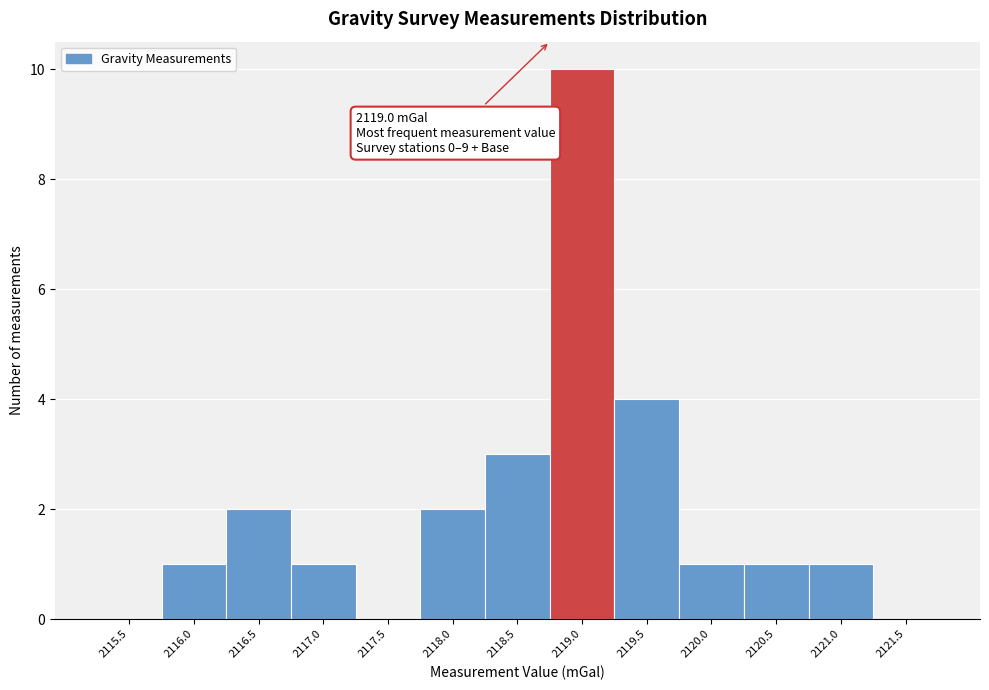

Reading right to left, list all the values displayed in this chart.

2121.5=0	2121.0=1	2120.5=1	2120.0=1	2119.5=4	2119.0=10	2118.5=3	2118.0=2	2117.5=0	2117.0=1	2116.5=2	2116.0=1	2115.5=0